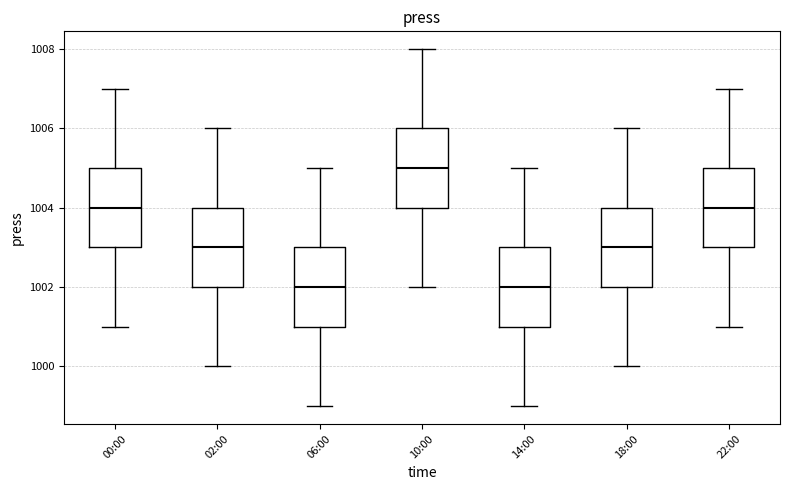

Where does the upper whisker of the box for 18:00 end on the y-axis? The values are not printed on the chart, so give them approximately, as read against the axis.

1006